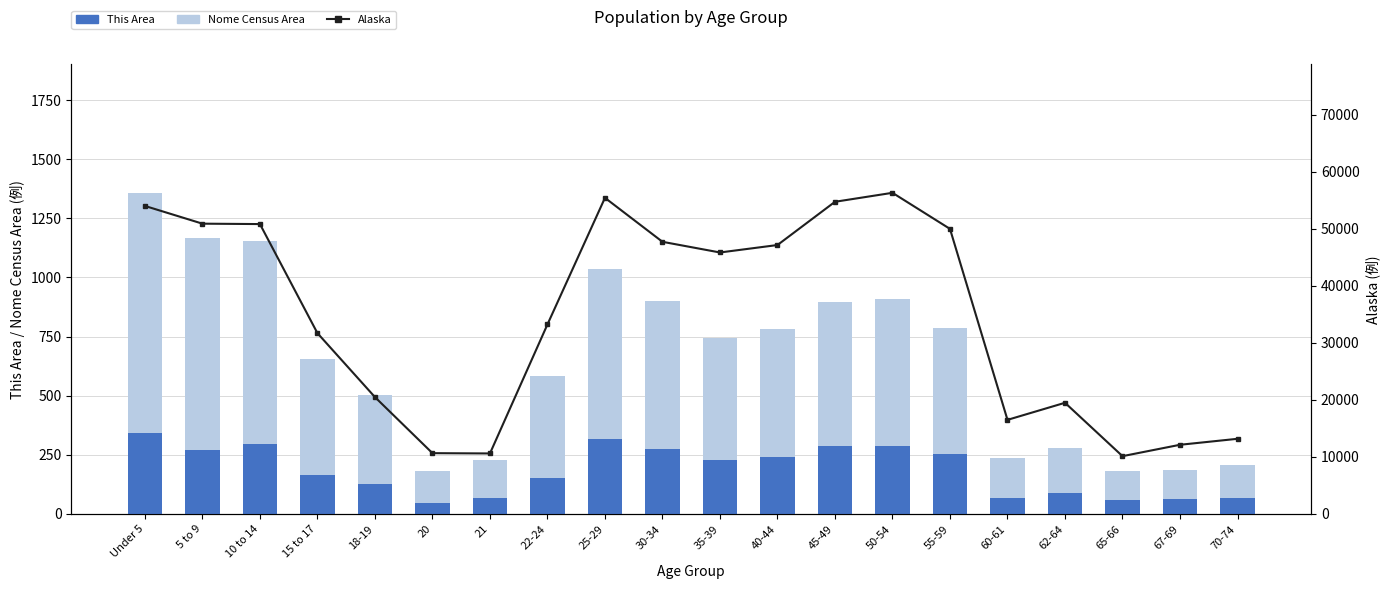

The value of This Area at 40-44 is 357. True or false?

False